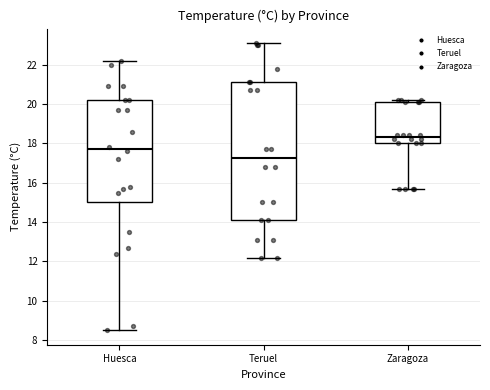

Which box is the tallest, from its lower edge to its upper edge?

Teruel